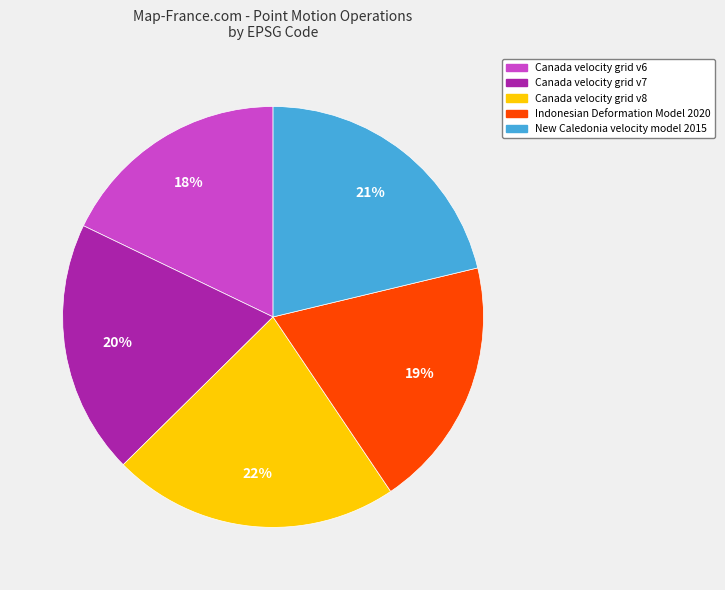

What is the smallest slice in the pie chart?

Canada velocity grid v6